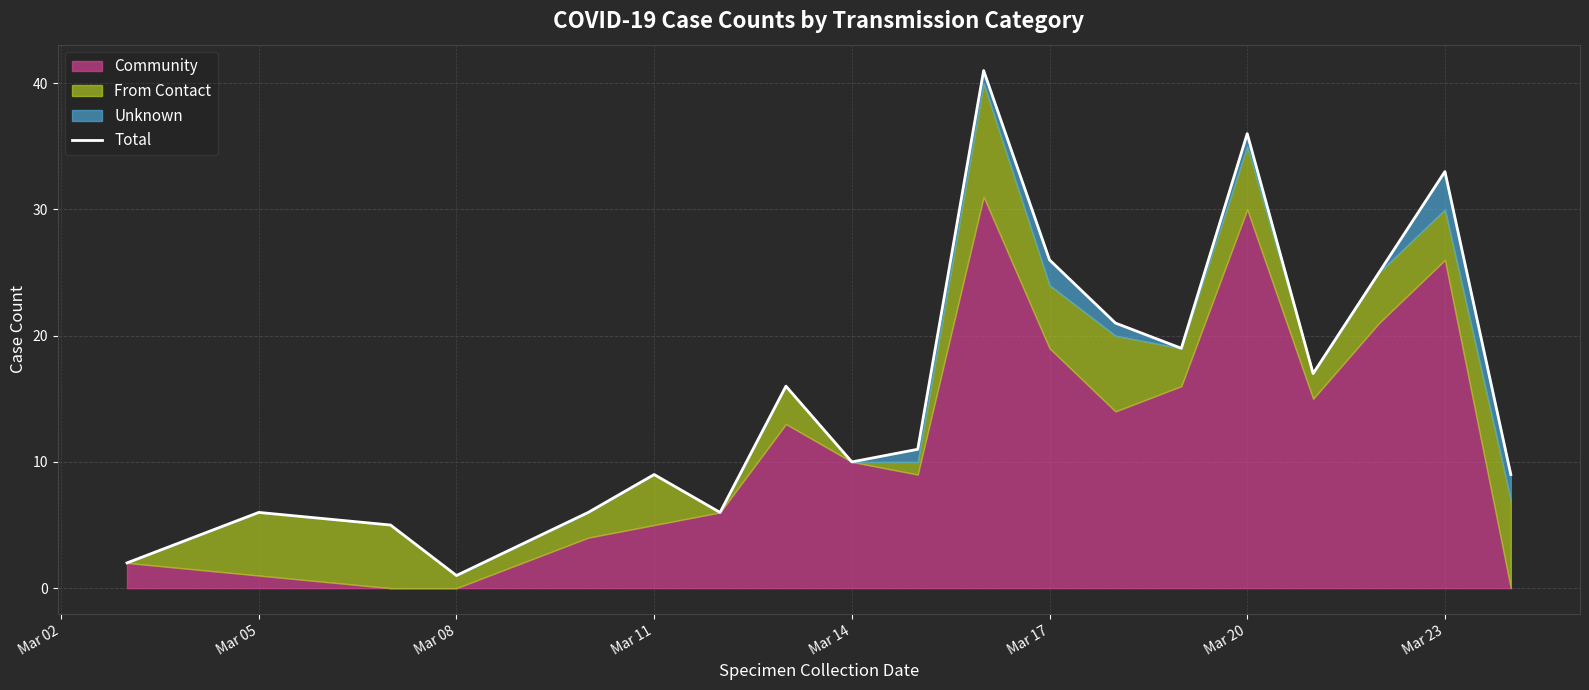

Count the number of values greater than 11.

9